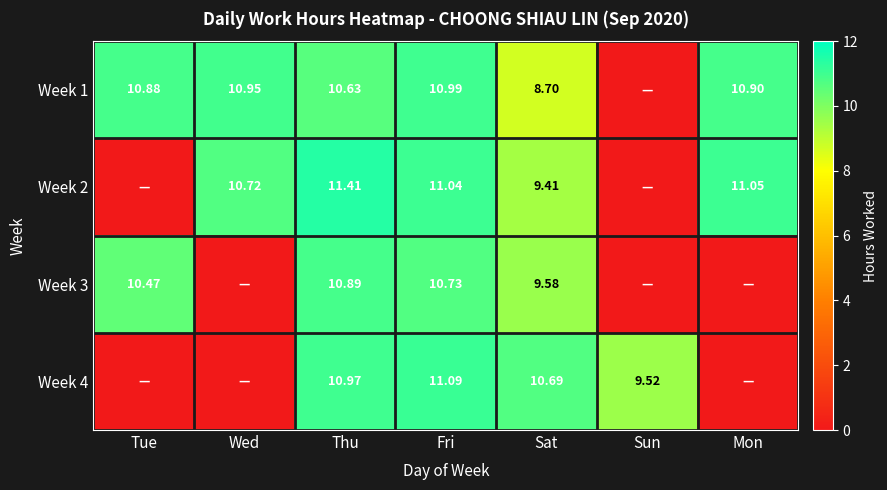

What is the difference between the highest and lowest values at Sat?

2.0